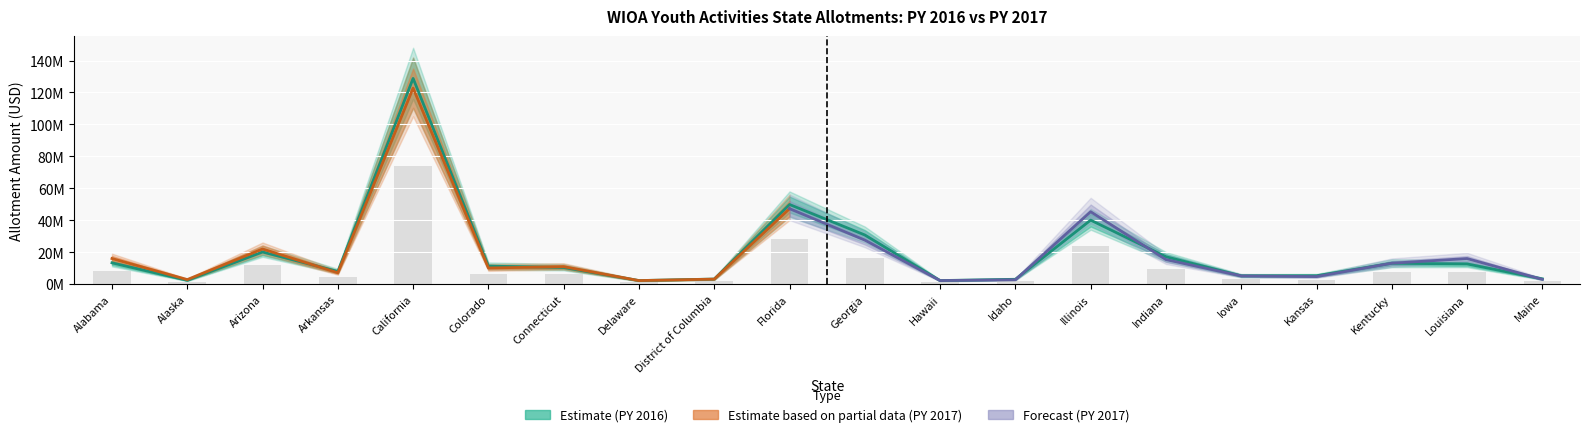

What is the sum of all PY 2016 values?

380580851.0